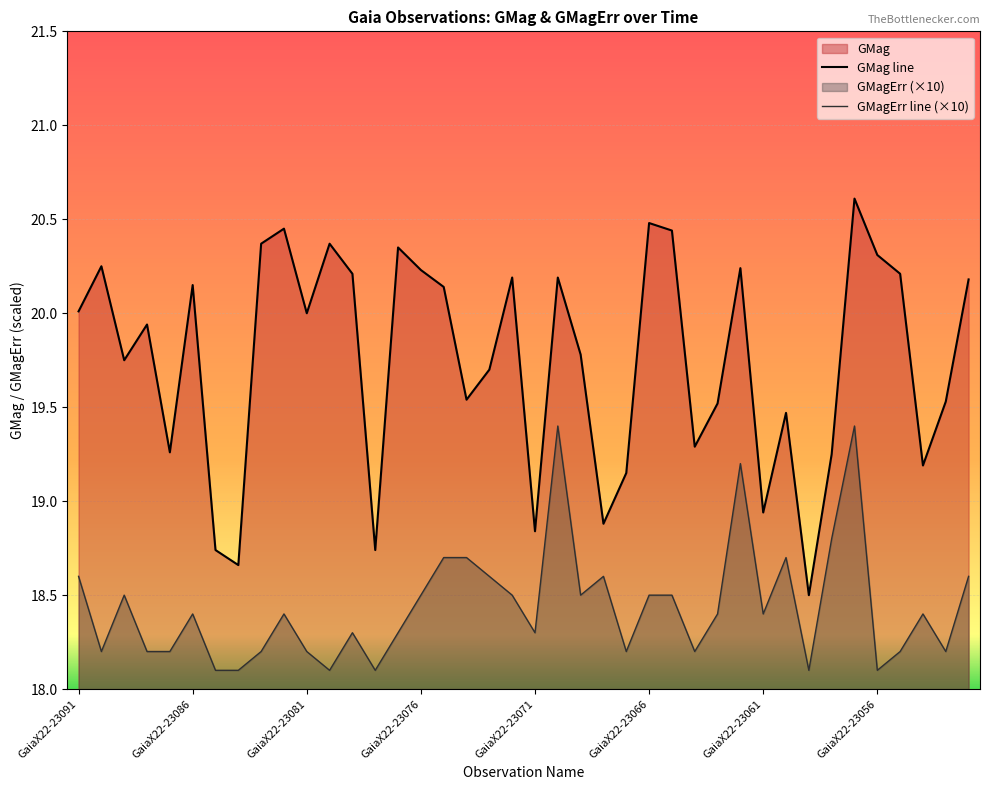

Which series has the largest range (max minus min)?

GMag line